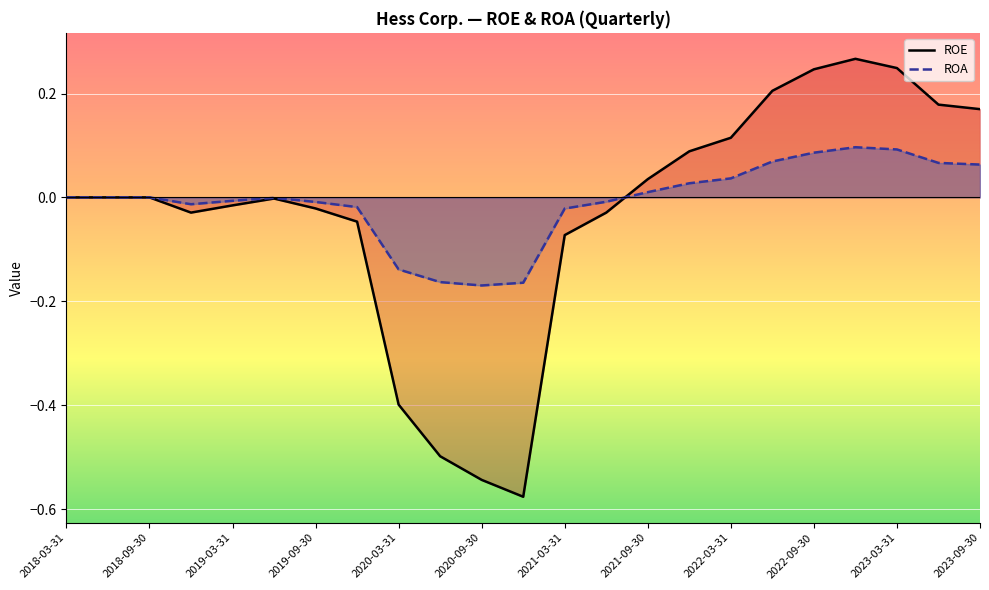

The value of ROA at 2023-09-30 is -0.2. True or false?

False